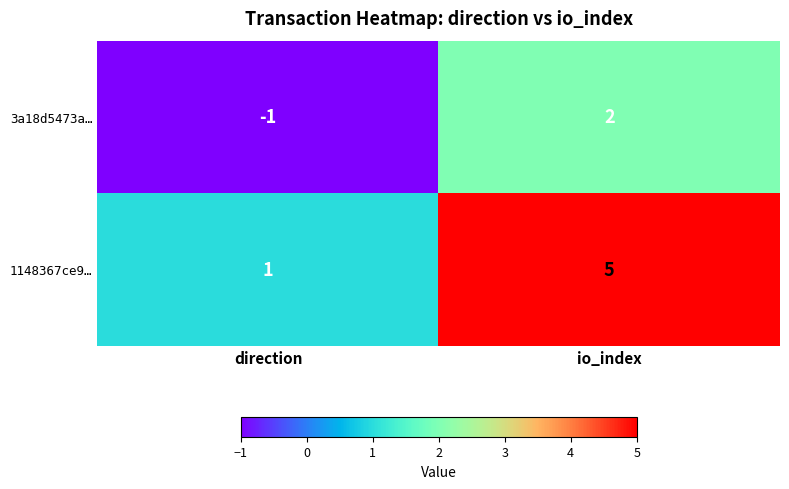

Which series has the largest range (max minus min)?

1148367ce9…